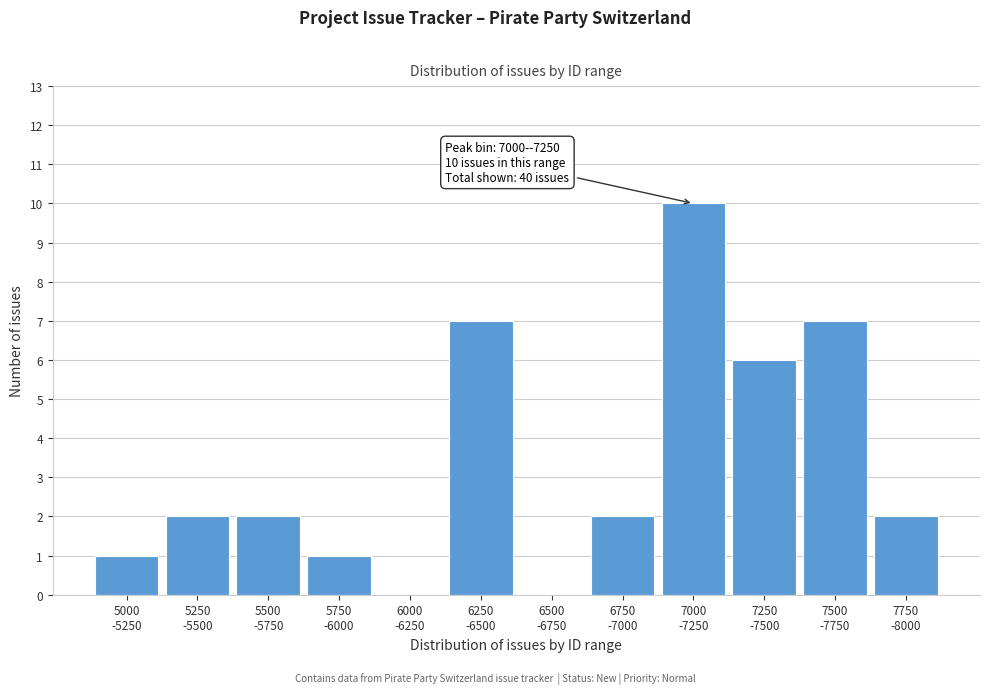

What is the sum of all values?

40